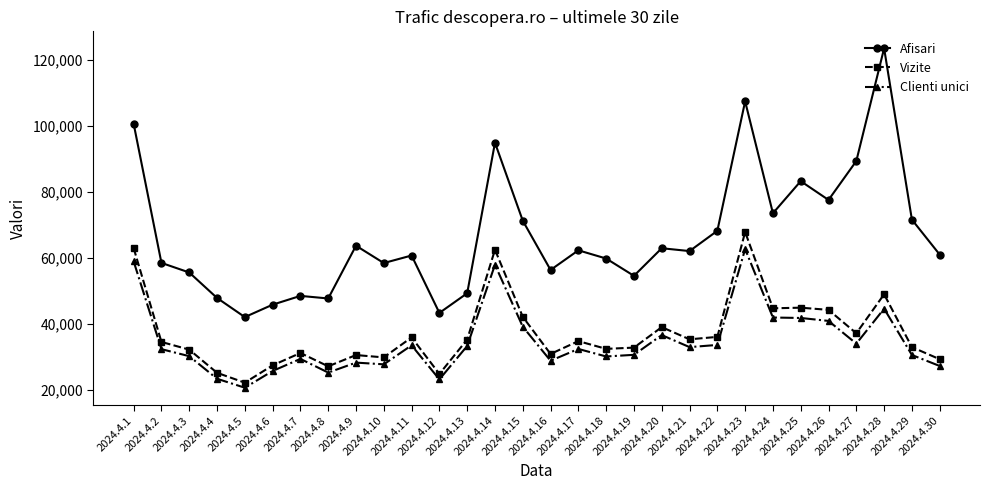

What is the maximum value shown in the chart?

123499